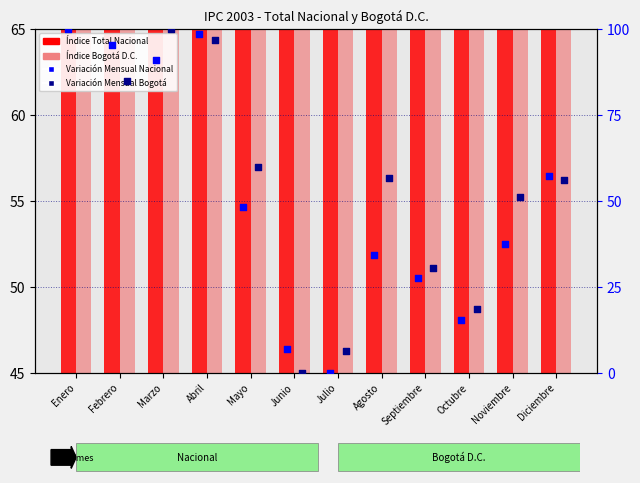

Which series contains the lowest Y value?

Variación Mensual